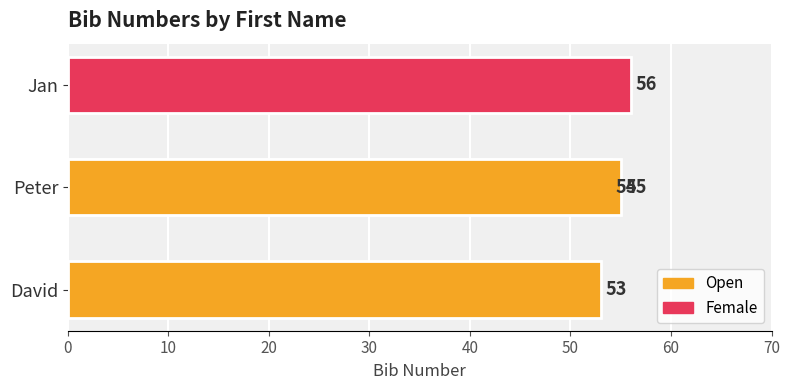

Is it true that the value at 10 is 23?

False